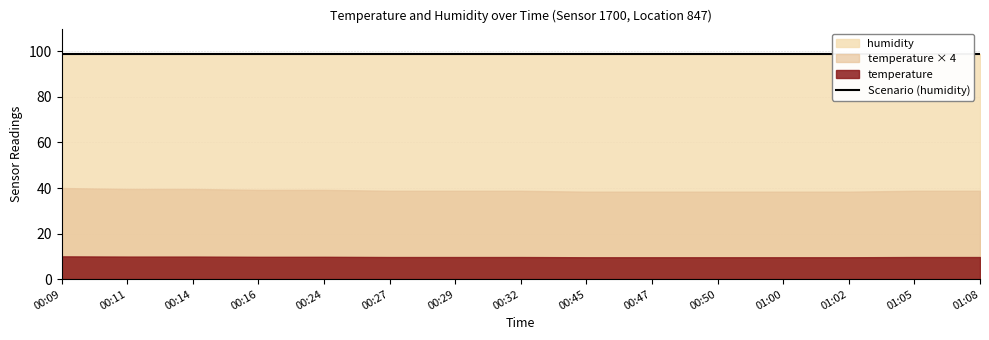

Which series has the largest range (max minus min)?

temperature